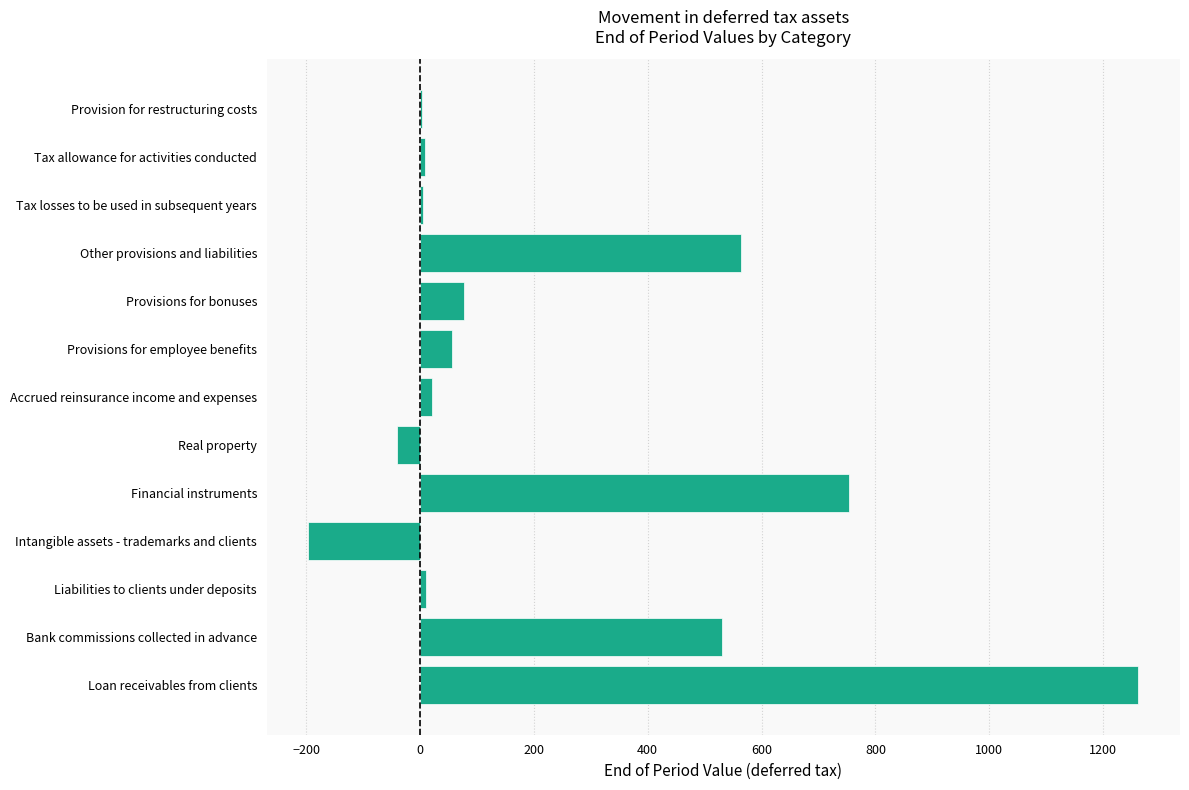

Are the bars grouped side by side (vs. stacked)?

No